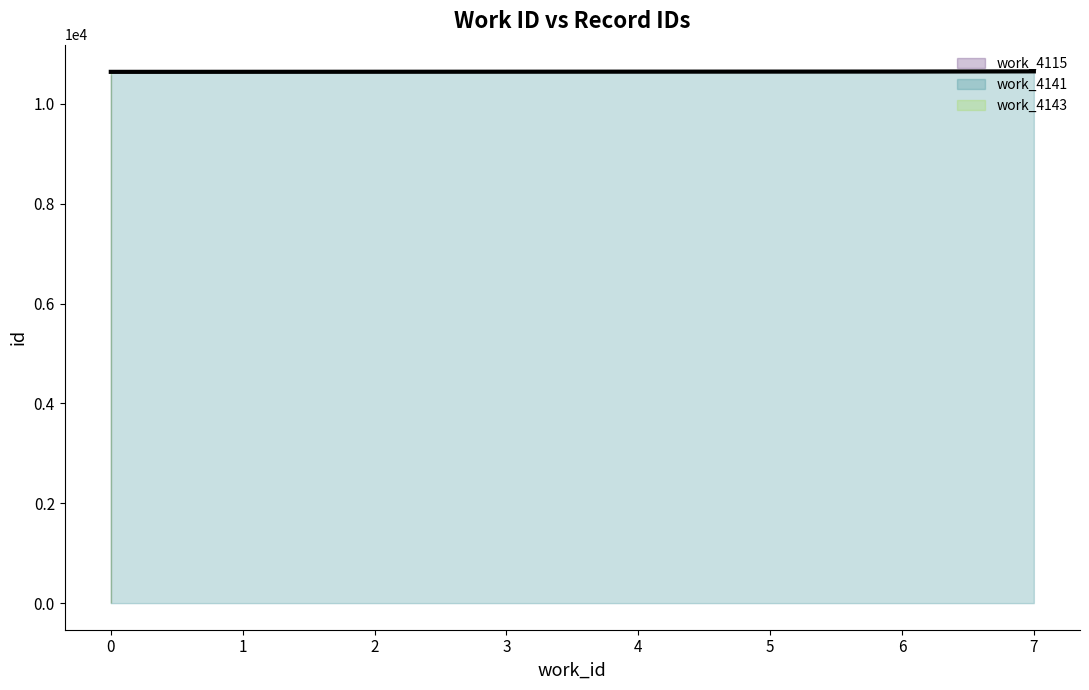

Count the number of categories in the chart.

8